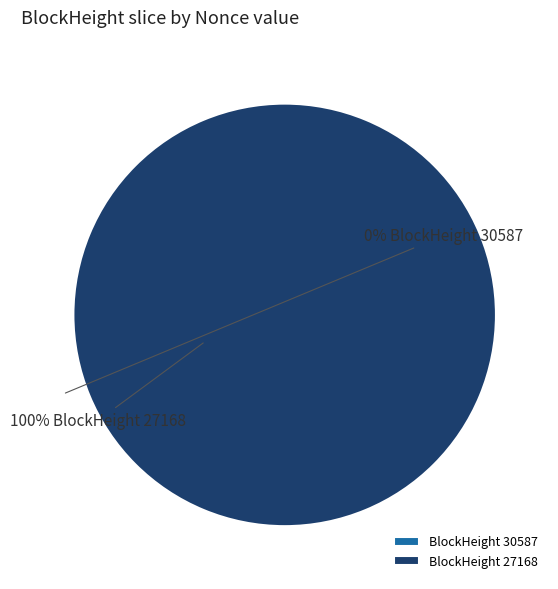

How many segments does this pie chart have?

2